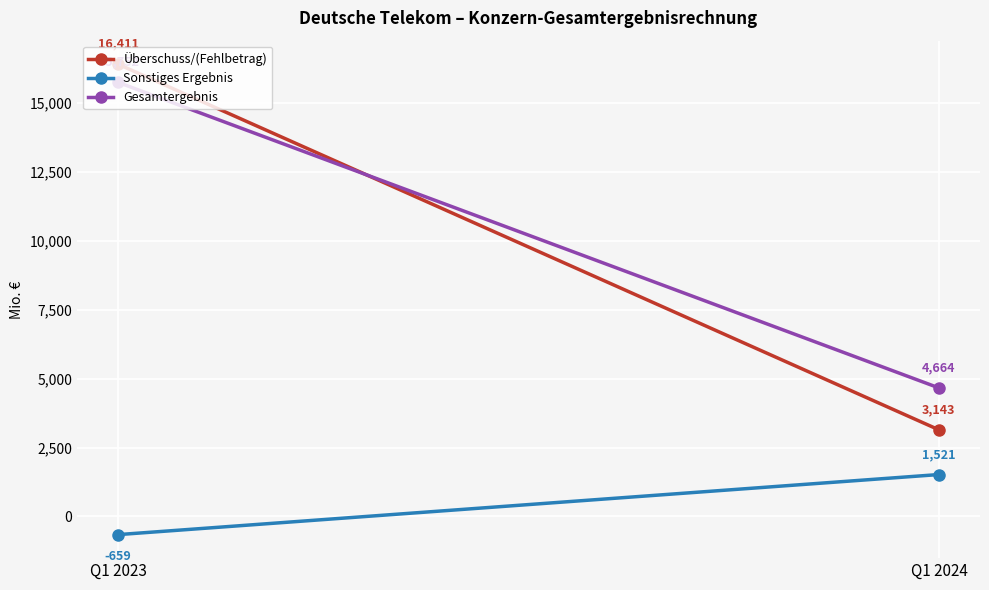

Reading left to right, transcribe all the data shown in this chart.

Überschuss/(Fehlbetrag): Q1 2023=16411	Q1 2024=3143
Sonstiges Ergebnis: Q1 2023=-659	Q1 2024=1521
Gesamtergebnis: Q1 2023=15752	Q1 2024=4664